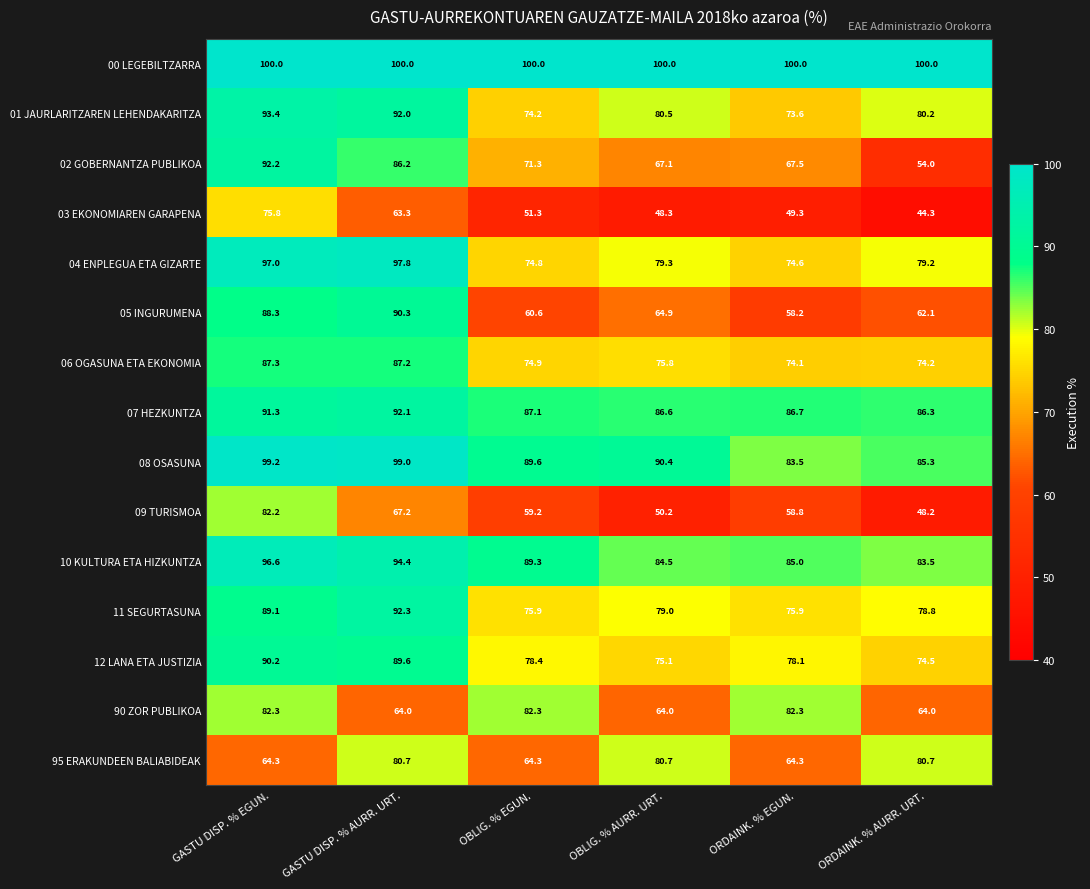

Which series changed the most between GASTU DISP. % EGUN. and GASTU DISP. % AURR. URT.?

90 ZOR PUBLIKOA